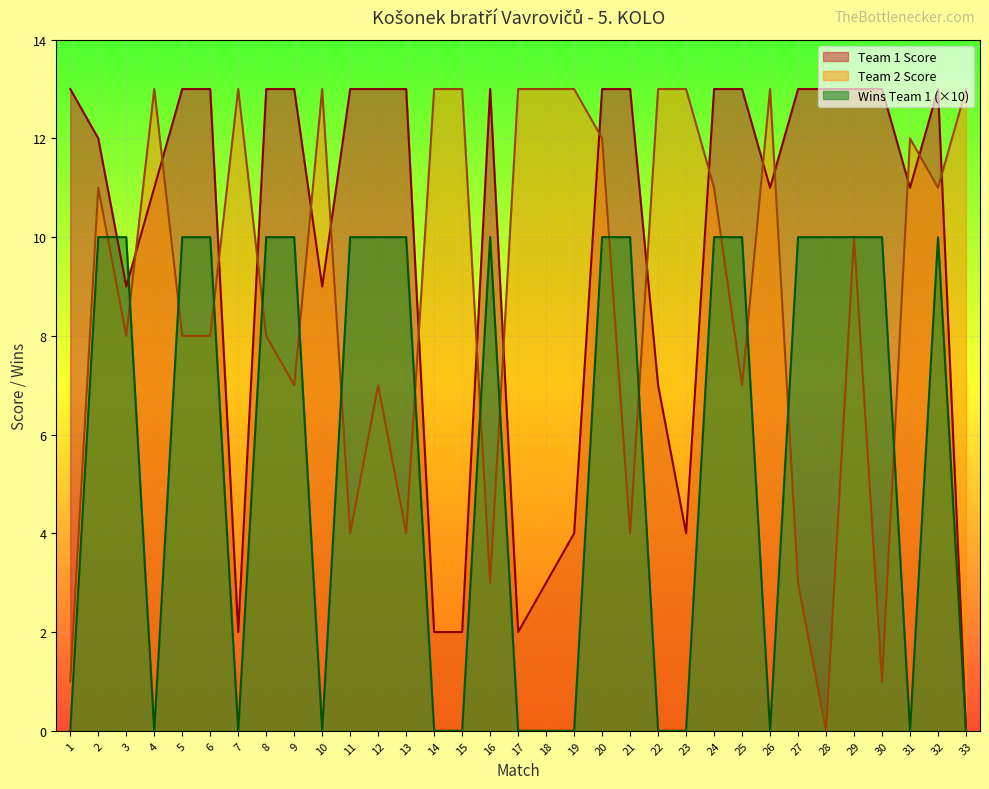

List the series in order of their overall mean, lowest first.

Wins Team 1 (×10), Team 2 Score, Team 1 Score